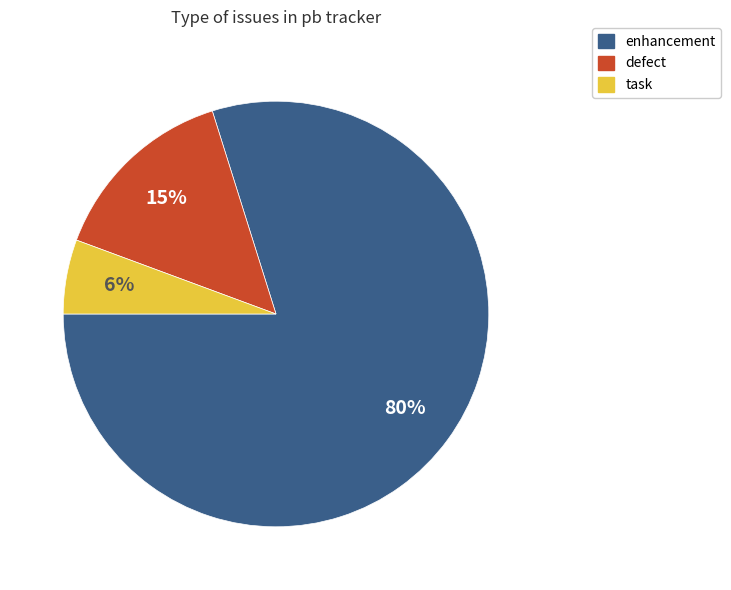

Count the number of slices in the pie.

3